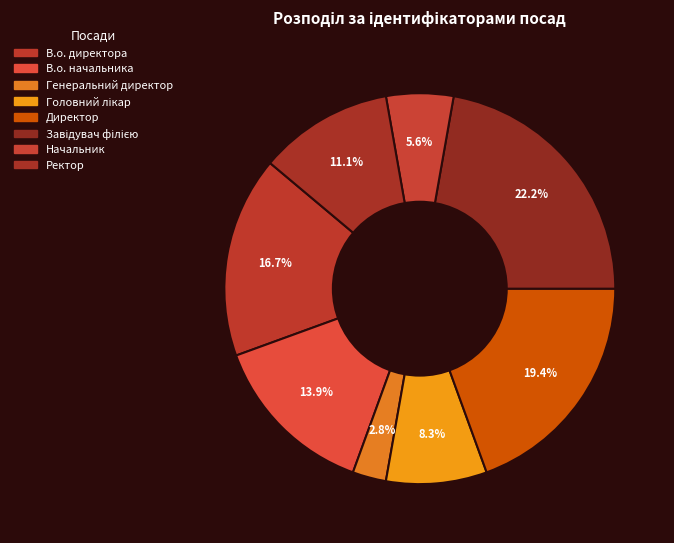

What percentage is the В.о. начальника slice, to the nearest percent?

14%